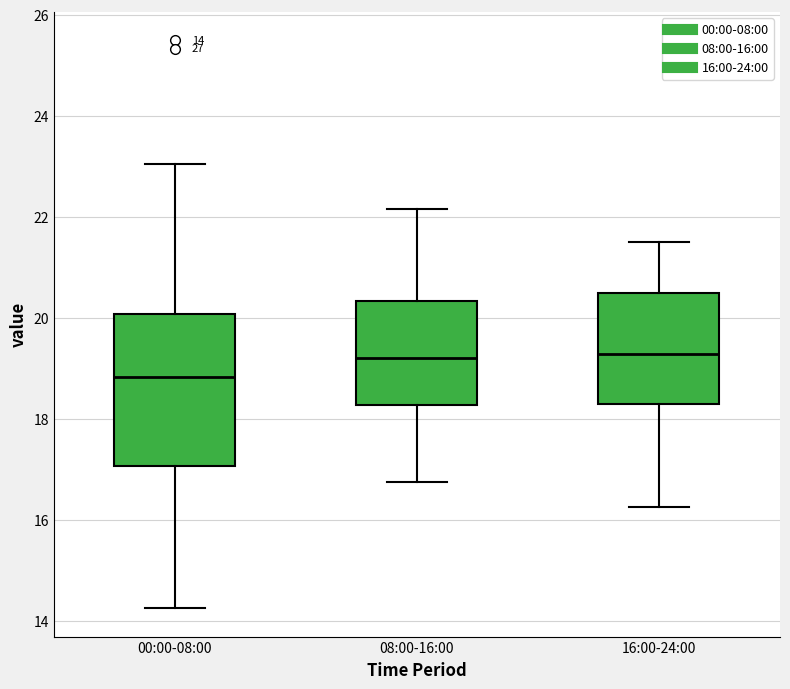

Which box is the tallest, from its lower edge to its upper edge?

00:00-08:00